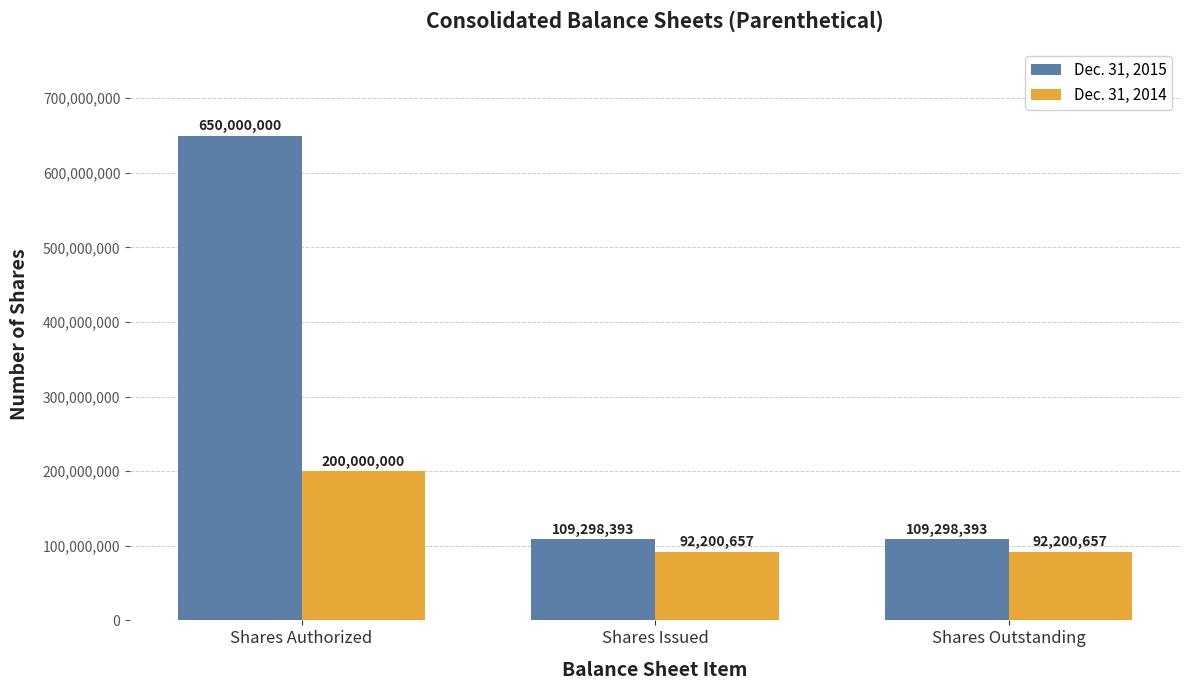

Which series has the widest spread of values?

Dec. 31, 2015